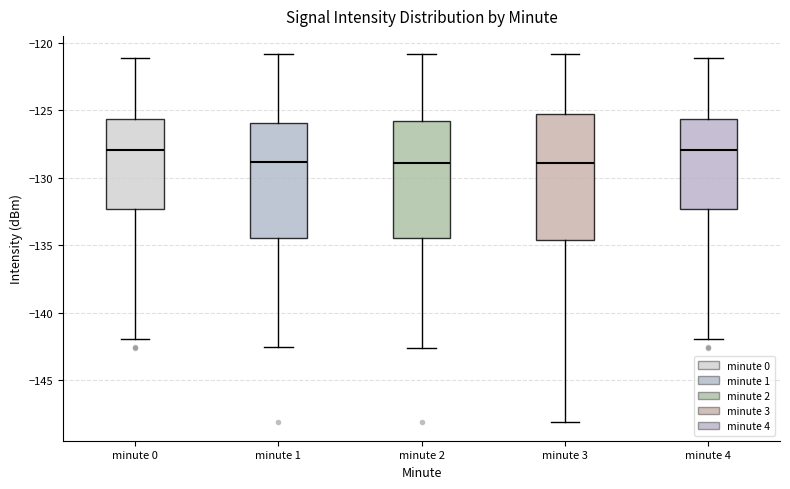

Reading left to right, read every box against the y-axis: the position of its median line, the range the box covers, and the ends of its whiskers. The values are not printed on the chart, so give them approximately, as read against the axis.

minute 0: median -128.0, box -132.5 to -125.5, whiskers -142.0 to -121.0
minute 1: median -129.0, box -134.5 to -126.0, whiskers -142.5 to -121.0
minute 2: median -129.0, box -134.5 to -126.0, whiskers -142.5 to -121.0
minute 3: median -129.0, box -134.5 to -125.5, whiskers -148.0 to -121.0
minute 4: median -128.0, box -132.5 to -125.5, whiskers -142.0 to -121.0